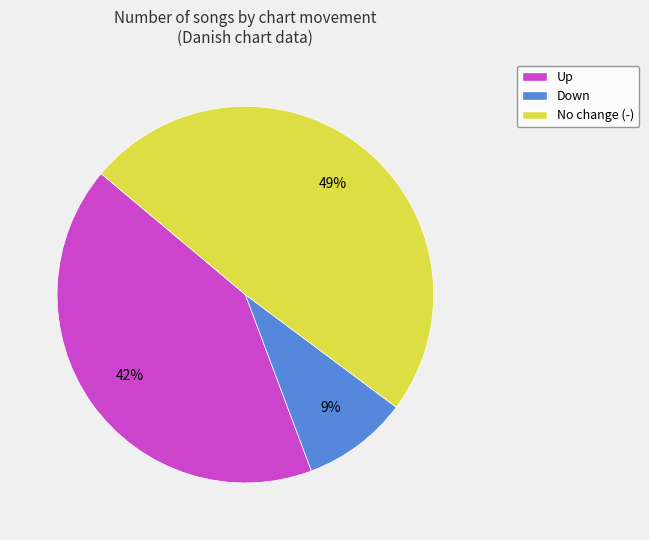

Does any single category account for the majority?

No